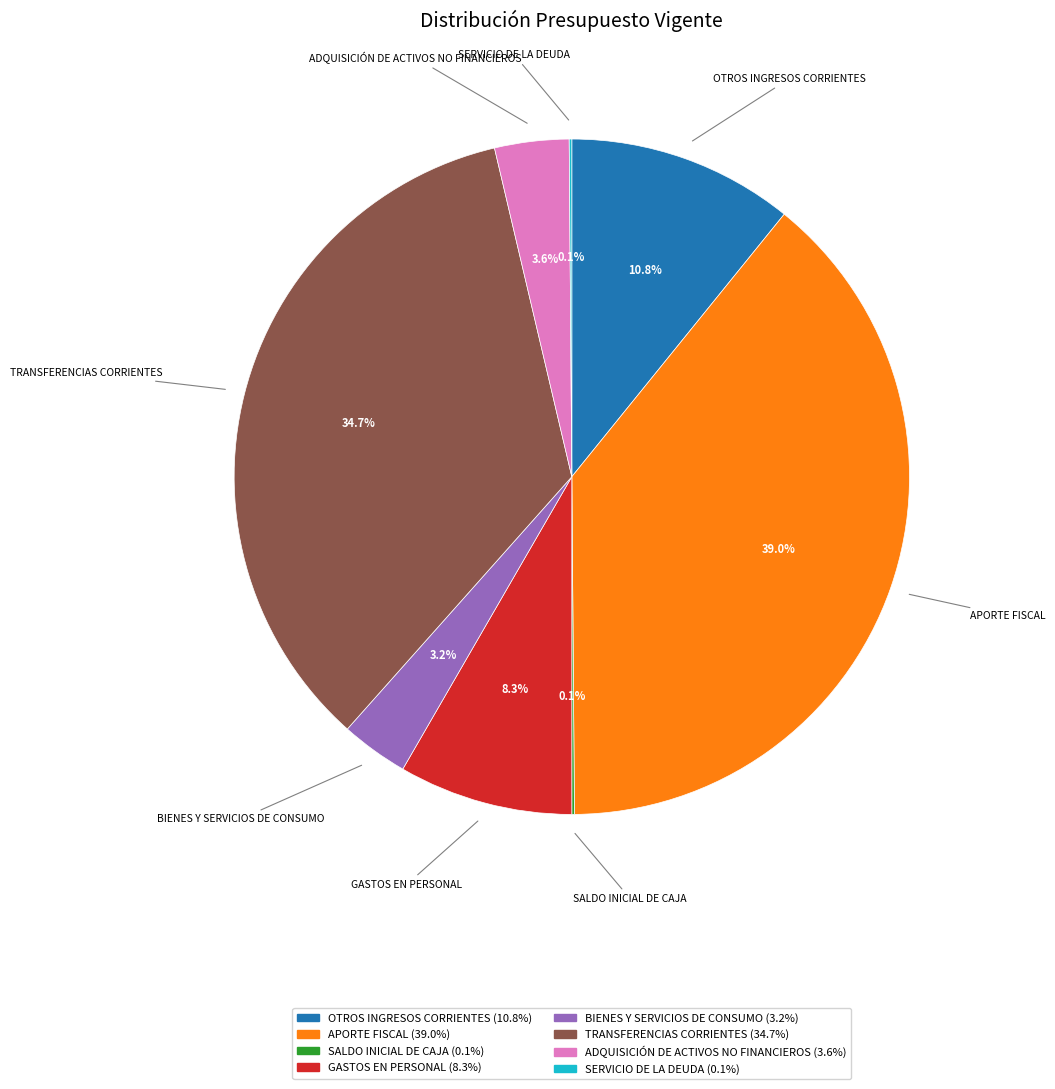

What is the largest slice in the pie chart?

APORTE FISCAL